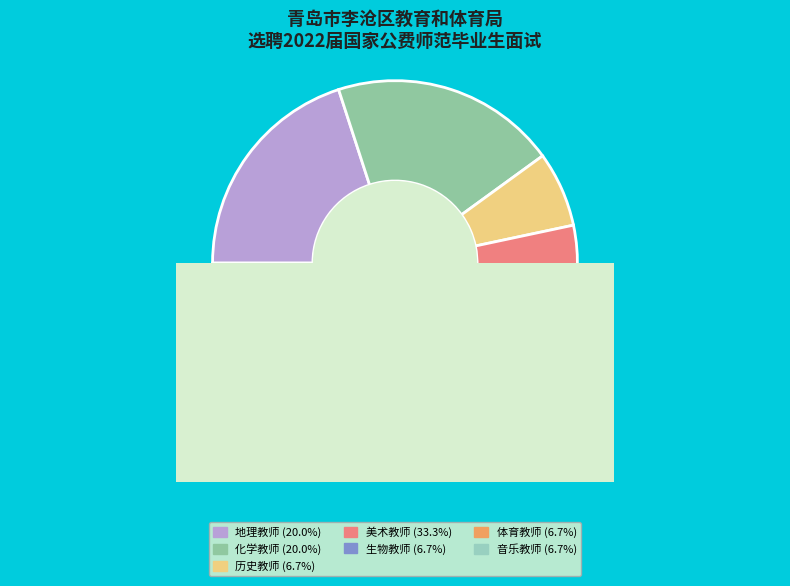

Count the number of slices in the pie.

7